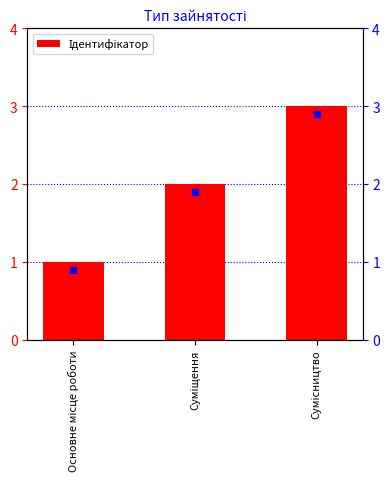

Between Сумісництво and Основне місце роботи, which is larger?

Сумісництво